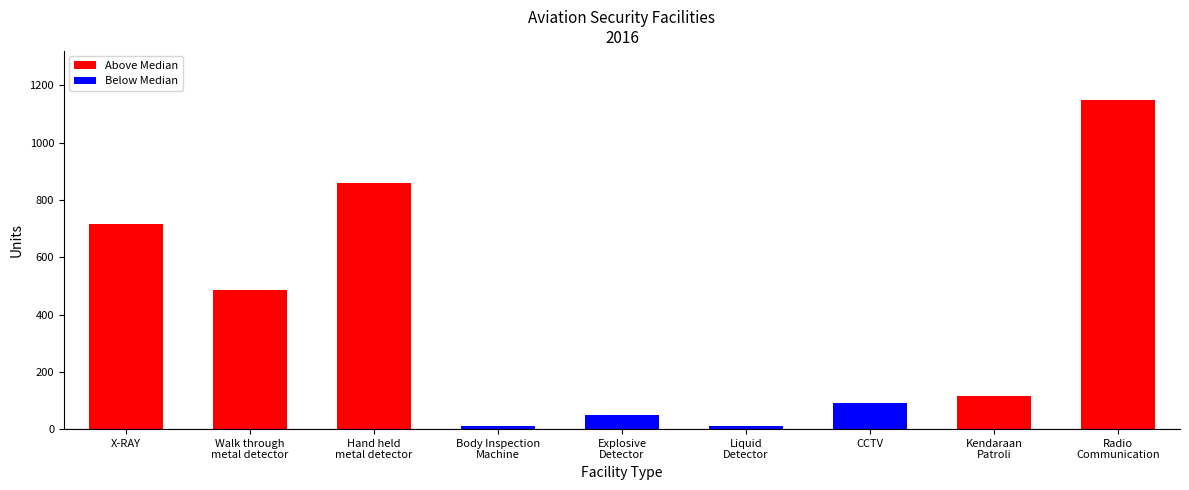

Reading left to right, list all the values displayed in this chart.

715	485	860	10	49	10	91	117	1148